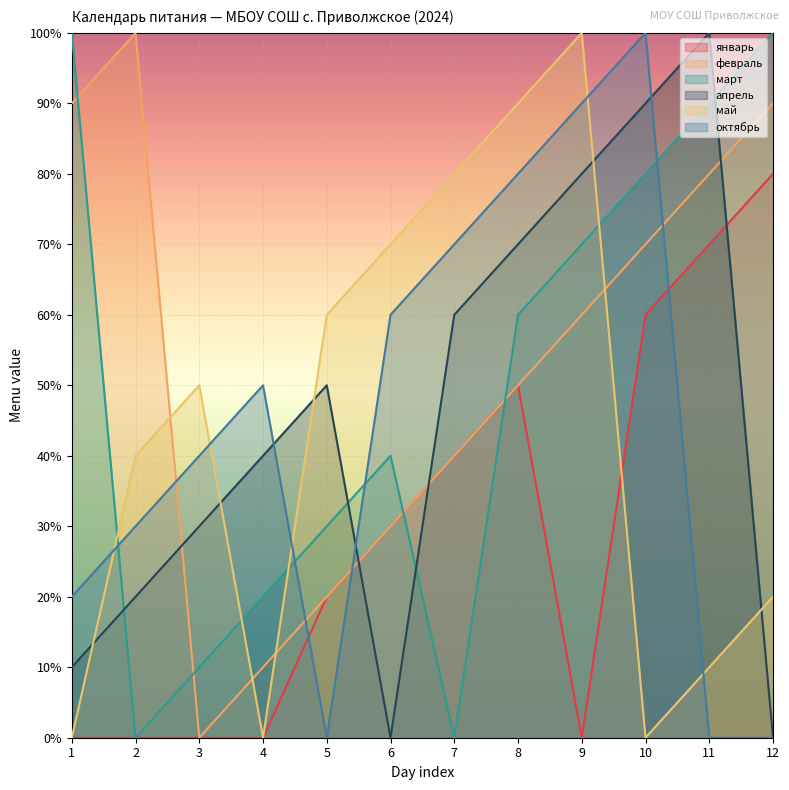

What are all the series names shown in the legend?

январь, февраль, март, апрель, май, октябрь